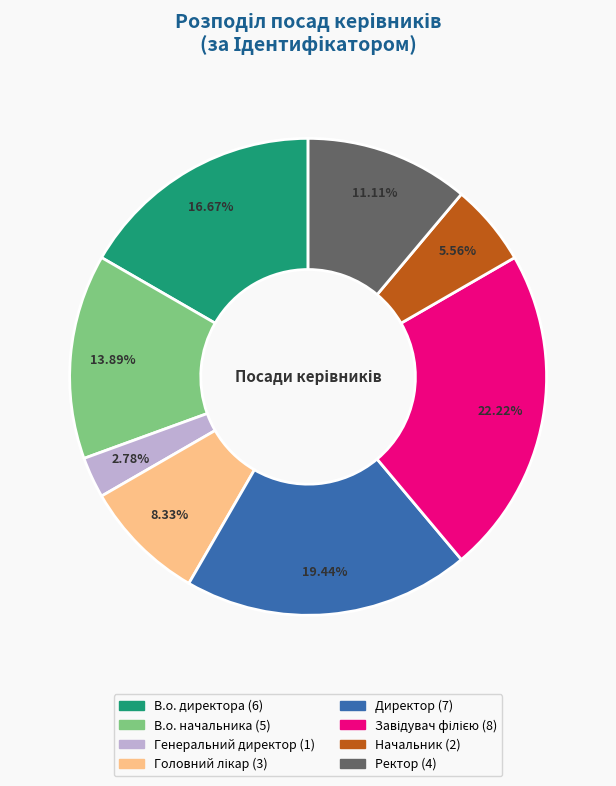

Combined, do Начальник and В.о. начальника account for over 50%?

No